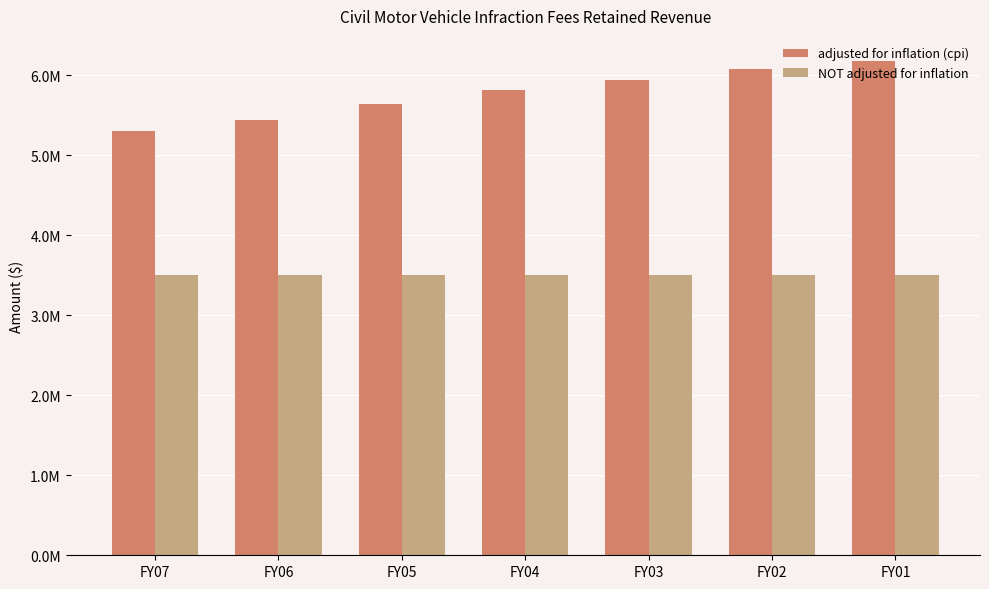

How many adjusted for inflation (cpi) values are between 5443314 and 6078027?

5